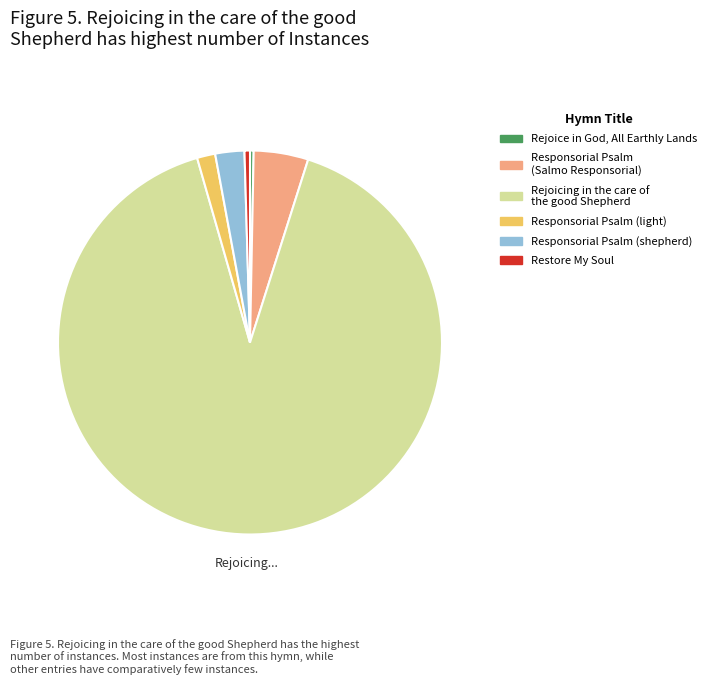

Which category has the biggest portion of the pie?

Rejoicing in the care of the good Shepherd